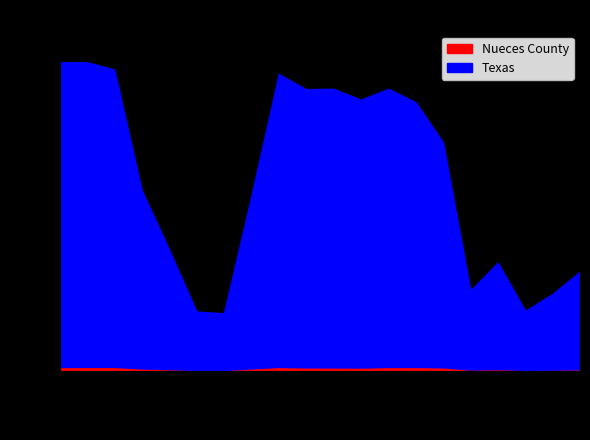

What is the label of the 19th point from the left?

67-69